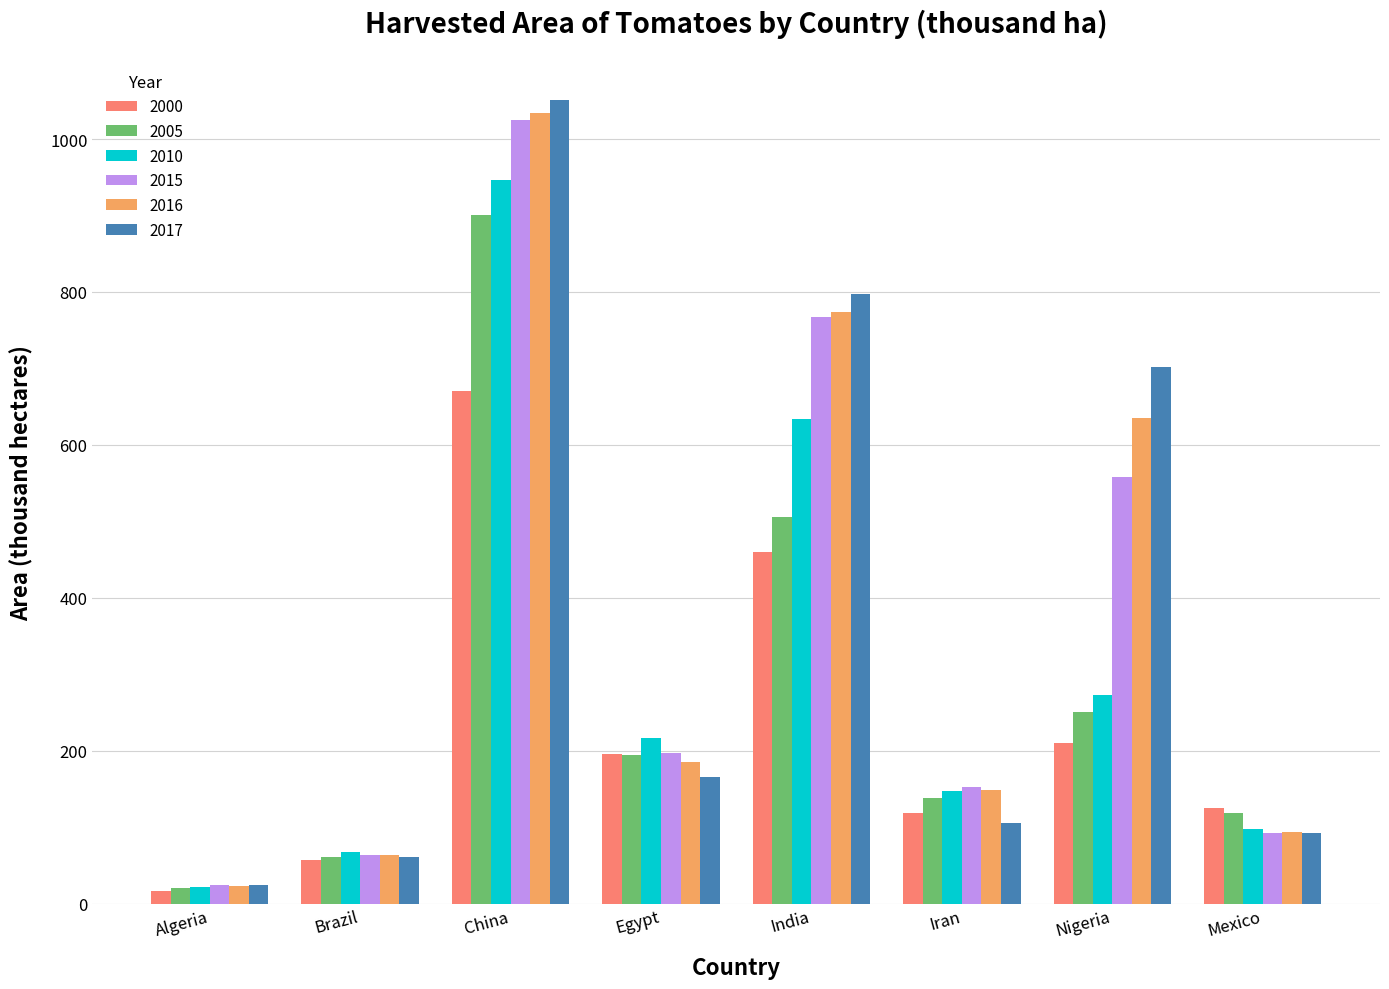

True or false: 2017 has a value of 1050.8 at China.

True